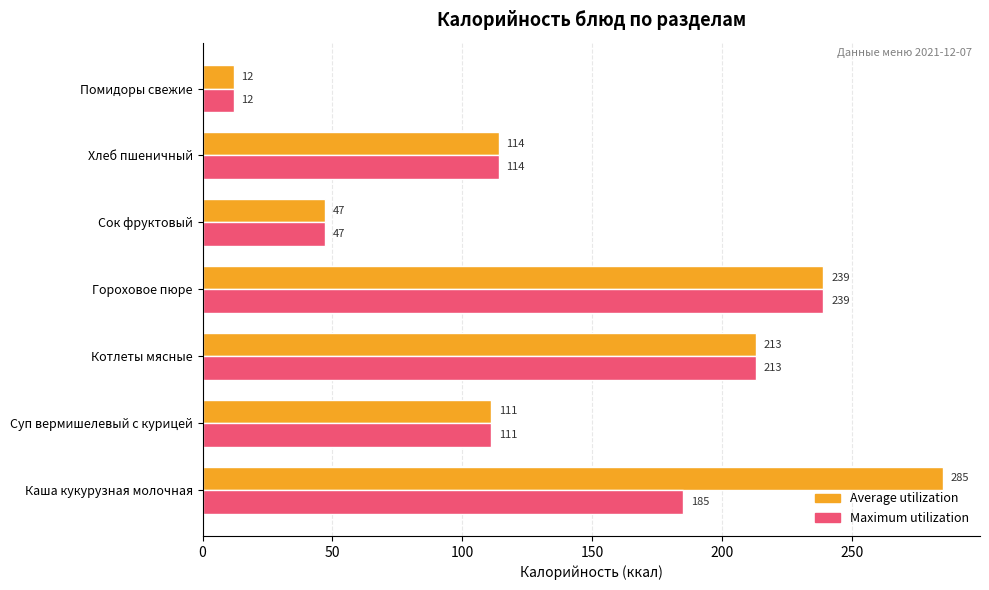

At which category does the chart reach its peak across all series?

Каша кукурузная молочная